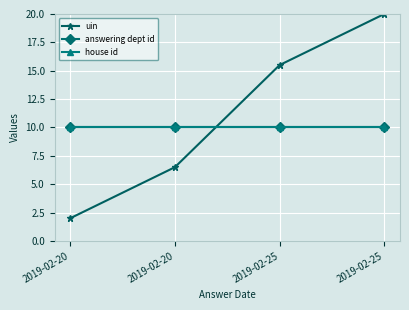

List the series in order of their peak value, lowest first.

answering dept id, house id, uin